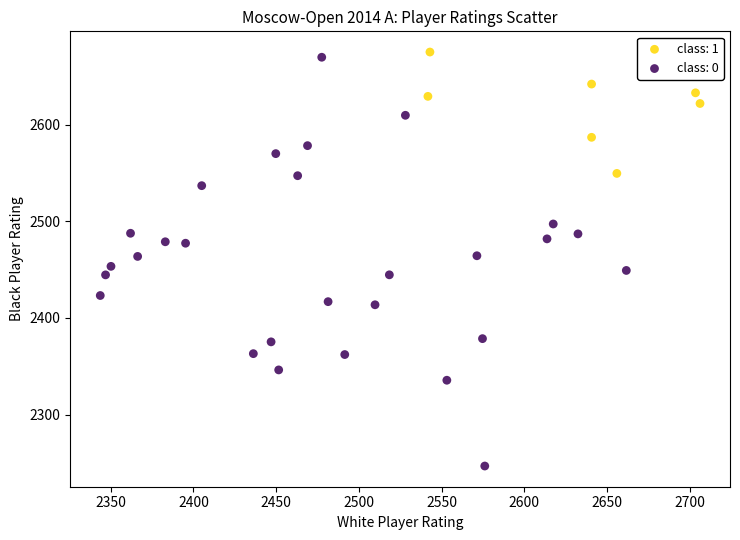

Which series has the largest Y range (max minus min)?

class: 0